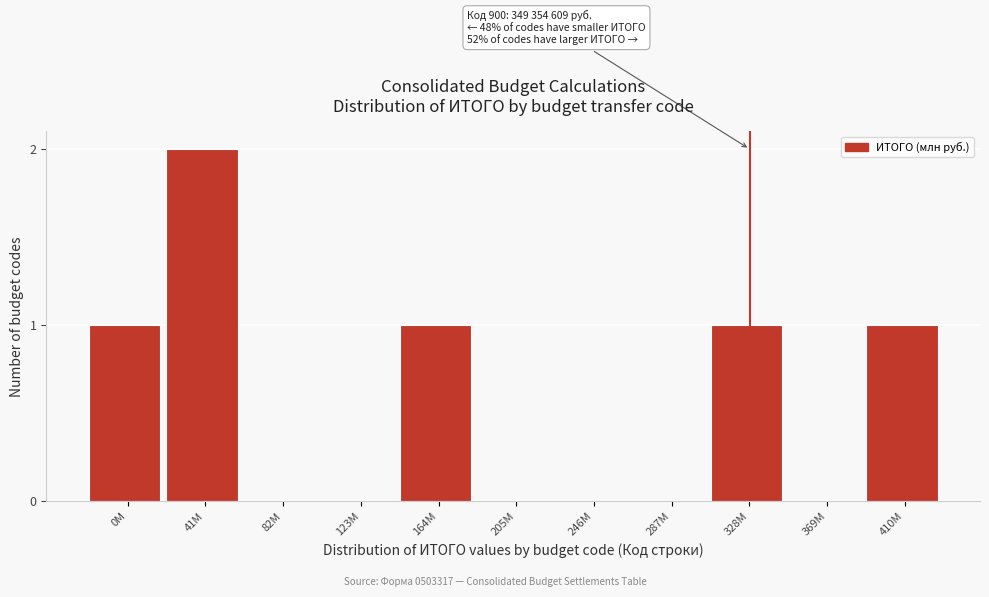

Reading left to right, list all the values displayed in this chart.

0M=1	41M=2	82M=0	123M=0	164M=1	205M=0	246M=0	287M=0	328M=1	369M=0	410M=1